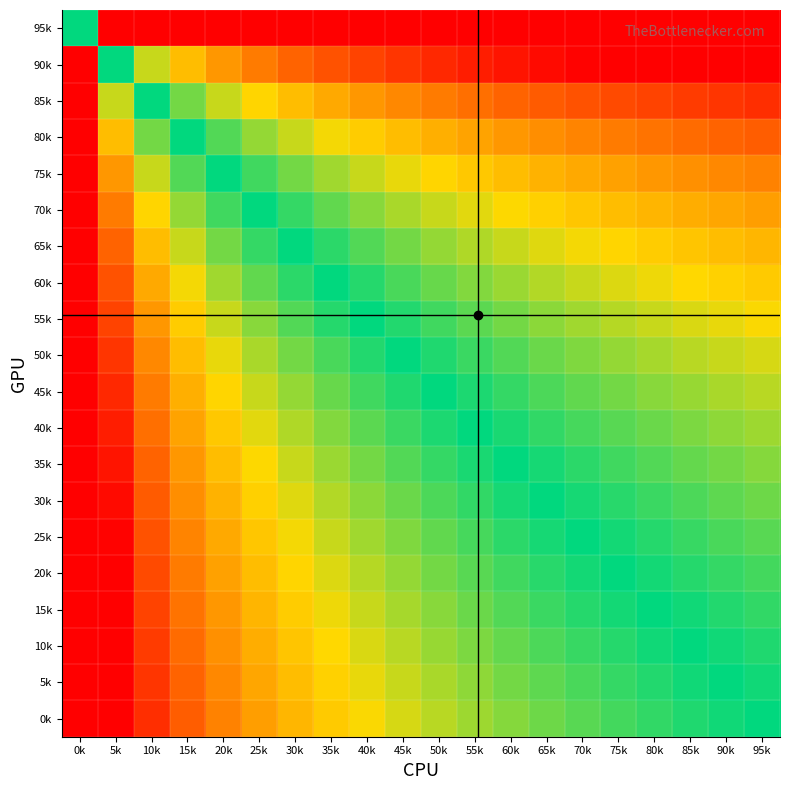

Reading left to right, transcribe all the data shown in this chart.

0k: 0k=100.0	5k=88.3	10k=67.5	15k=55.4	20k=46.7	25k=40.1	30k=34.6	35k=30.0	40k=25.9	45k=22.4	50k=19.3	55k=16.4	60k=13.8	65k=11.4	70k=9.2	75k=7.1	80k=5.2	85k=3.3	90k=1.6	95k=-0.0
5k: 0k=100.0	5k=86.7	10k=65.9	15k=53.8	20k=45.1	25k=38.4	30k=33.0	35k=28.3	40k=24.3	45k=20.8	50k=17.6	55k=14.8	60k=12.2	65k=9.8	70k=7.5	75k=5.5	80k=3.5	85k=1.7	90k=-0.0	95k=-1.6
10k: 0k=100.0	5k=85.0	10k=64.2	15k=52.0	20k=43.4	25k=36.7	30k=31.2	35k=26.6	40k=22.6	45k=19.1	50k=15.9	55k=13.1	60k=10.4	65k=8.0	70k=5.8	75k=3.8	80k=1.8	85k=-0.0	90k=-1.7	95k=-3.3
15k: 0k=100.0	5k=83.2	10k=62.4	15k=50.2	20k=41.6	25k=34.9	30k=29.4	35k=24.8	40k=20.8	45k=17.3	50k=14.1	55k=11.2	60k=8.6	65k=6.2	70k=4.0	75k=1.9	80k=-0.0	85k=-1.8	90k=-3.5	95k=-5.2
20k: 0k=100.0	5k=81.2	10k=60.4	15k=48.3	20k=39.7	25k=33.0	30k=27.5	35k=22.9	40k=18.9	45k=15.3	50k=12.2	55k=9.3	60k=6.7	65k=4.3	70k=2.1	75k=-0.0	80k=-1.9	85k=-3.8	90k=-5.5	95k=-7.1
25k: 0k=100.0	5k=79.2	10k=58.4	15k=46.2	20k=37.6	25k=30.9	30k=25.4	35k=20.8	40k=16.8	45k=13.3	50k=10.1	55k=7.2	60k=4.6	65k=2.2	70k=-0.0	75k=-2.1	80k=-4.0	85k=-5.8	90k=-7.5	95k=-9.2
30k: 0k=100.0	5k=76.9	10k=56.2	15k=44.0	20k=35.4	25k=28.7	30k=23.2	35k=18.6	40k=14.6	45k=11.0	50k=7.9	55k=5.0	60k=2.4	65k=-0.0	70k=-2.2	75k=-4.3	80k=-6.2	85k=-8.0	90k=-9.8	95k=-11.4
35k: 0k=100.0	5k=74.5	10k=53.8	15k=41.6	20k=33.0	25k=26.3	30k=20.8	35k=16.2	40k=12.2	45k=8.6	50k=5.5	55k=2.6	60k=-0.0	65k=-2.4	70k=-4.6	75k=-6.7	80k=-8.6	85k=-10.4	90k=-12.2	95k=-13.8
40k: 0k=100.0	5k=71.9	10k=51.1	15k=39.0	20k=30.3	25k=23.7	30k=18.2	35k=13.6	40k=9.6	45k=6.0	50k=2.9	55k=-0.0	60k=-2.6	65k=-5.0	70k=-7.2	75k=-9.3	80k=-11.2	85k=-13.1	90k=-14.8	95k=-16.4
45k: 0k=100.0	5k=69.1	10k=48.3	15k=36.1	20k=27.5	25k=20.8	30k=15.3	35k=10.7	40k=6.7	45k=3.2	50k=-0.0	55k=-2.9	60k=-5.5	65k=-7.9	70k=-10.1	75k=-12.2	80k=-14.1	85k=-15.9	90k=-17.6	95k=-19.3
50k: 0k=100.0	5k=65.9	10k=45.1	15k=33.0	20k=24.3	25k=17.6	30k=12.2	35k=7.5	40k=3.5	45k=-0.0	50k=-3.2	55k=-6.0	60k=-8.6	65k=-11.0	70k=-13.3	75k=-15.3	80k=-17.3	85k=-19.1	90k=-20.8	95k=-22.4
55k: 0k=100.0	5k=62.4	10k=41.6	15k=29.4	20k=20.8	25k=14.1	30k=8.6	35k=4.0	40k=-0.0	45k=-3.5	50k=-6.7	55k=-9.6	60k=-12.2	65k=-14.6	70k=-16.8	75k=-18.9	80k=-20.8	85k=-22.6	90k=-24.3	95k=-25.9
60k: 0k=100.0	5k=58.4	10k=37.6	15k=25.4	20k=16.8	25k=10.1	30k=4.6	35k=-0.0	40k=-4.0	45k=-7.5	50k=-10.7	55k=-13.6	60k=-16.2	65k=-18.6	70k=-20.8	75k=-22.9	80k=-24.8	85k=-26.6	90k=-28.3	95k=-30.0
65k: 0k=100.0	5k=53.8	10k=33.0	15k=20.8	20k=12.2	25k=5.5	30k=-0.0	35k=-4.6	40k=-8.6	45k=-12.2	50k=-15.3	55k=-18.2	60k=-20.8	65k=-23.2	70k=-25.4	75k=-27.5	80k=-29.4	85k=-31.2	90k=-33.0	95k=-34.6
70k: 0k=100.0	5k=48.3	10k=27.5	15k=15.3	20k=6.7	25k=-0.0	30k=-5.5	35k=-10.1	40k=-14.1	45k=-17.6	50k=-20.8	55k=-23.7	60k=-26.3	65k=-28.7	70k=-30.9	75k=-33.0	80k=-34.9	85k=-36.7	90k=-38.4	95k=-40.1
75k: 0k=100.0	5k=41.6	10k=20.8	15k=8.6	20k=-0.0	25k=-6.7	30k=-12.2	35k=-16.8	40k=-20.8	45k=-24.3	50k=-27.5	55k=-30.3	60k=-33.0	65k=-35.4	70k=-37.6	75k=-39.7	80k=-41.6	85k=-43.4	90k=-45.1	95k=-46.7
80k: 0k=100.0	5k=33.0	10k=12.2	15k=-0.0	20k=-8.6	25k=-15.3	30k=-20.8	35k=-25.4	40k=-29.4	45k=-33.0	50k=-36.1	55k=-39.0	60k=-41.6	65k=-44.0	70k=-46.2	75k=-48.3	80k=-50.2	85k=-52.0	90k=-53.8	95k=-55.4
85k: 0k=100.0	5k=20.8	10k=-0.0	15k=-12.2	20k=-20.8	25k=-27.5	30k=-33.0	35k=-37.6	40k=-41.6	45k=-45.1	50k=-48.3	55k=-51.1	60k=-53.8	65k=-56.2	70k=-58.4	75k=-60.4	80k=-62.4	85k=-64.2	90k=-65.9	95k=-67.5
90k: 0k=100.0	5k=-0.0	10k=-20.8	15k=-33.0	20k=-41.6	25k=-48.3	30k=-53.8	35k=-58.4	40k=-62.4	45k=-65.9	50k=-69.1	55k=-71.9	60k=-74.5	65k=-76.9	70k=-79.2	75k=-81.2	80k=-83.2	85k=-85.0	90k=-86.7	95k=-88.3
95k: 0k=0.0	5k=-100.0	10k=-100.0	15k=-100.0	20k=-100.0	25k=-100.0	30k=-100.0	35k=-100.0	40k=-100.0	45k=-100.0	50k=-100.0	55k=-100.0	60k=-100.0	65k=-100.0	70k=-100.0	75k=-100.0	80k=-100.0	85k=-100.0	90k=-100.0	95k=-100.0